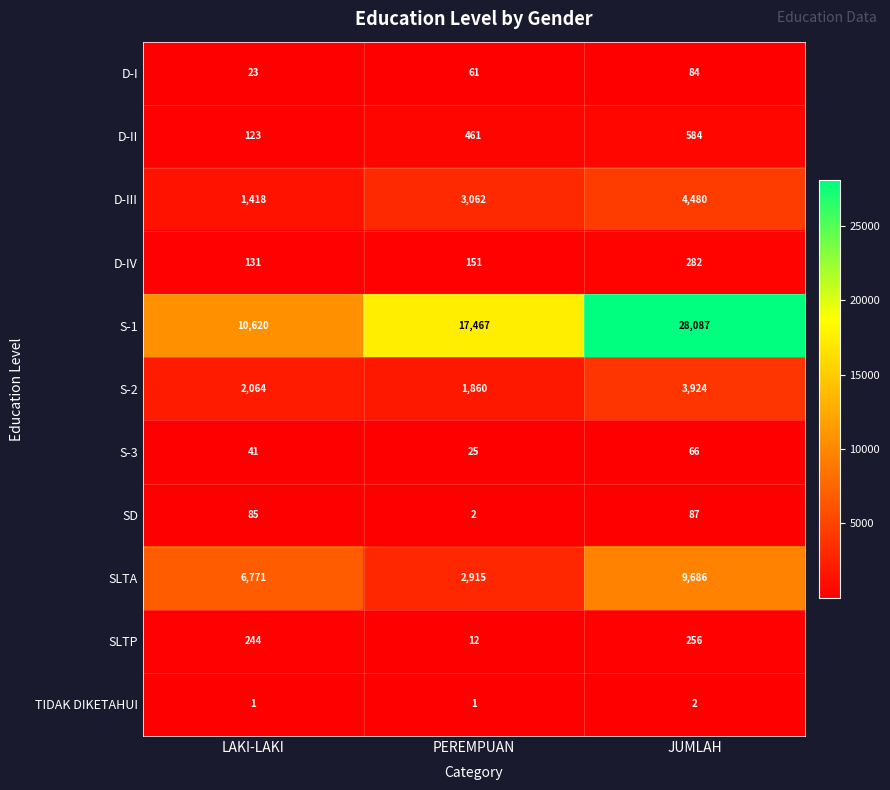

What is the difference between the highest and lowest values at LAKI-LAKI?

10619